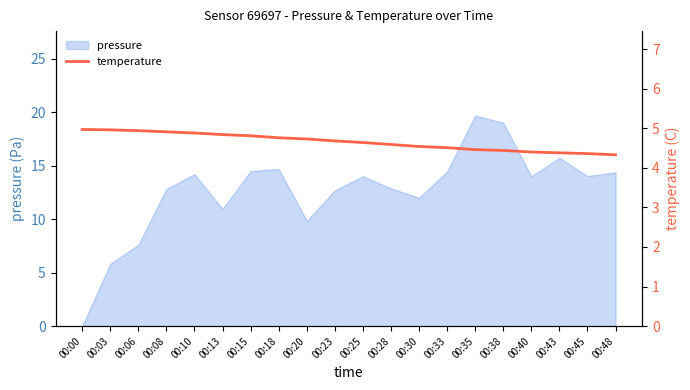

Count the number of categories in the chart.

20